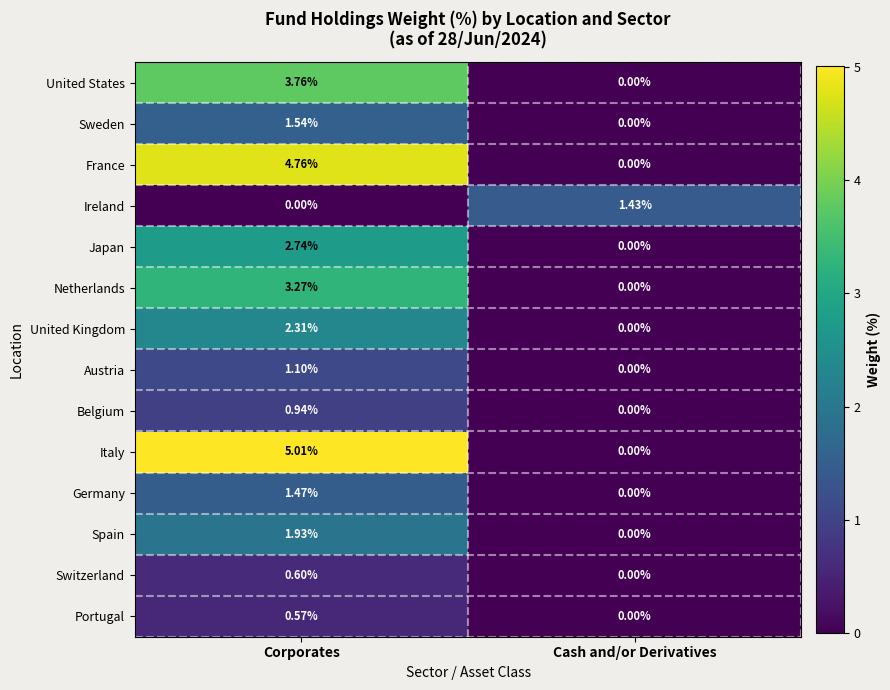

Where does the Japan series first go above 2?

Corporates